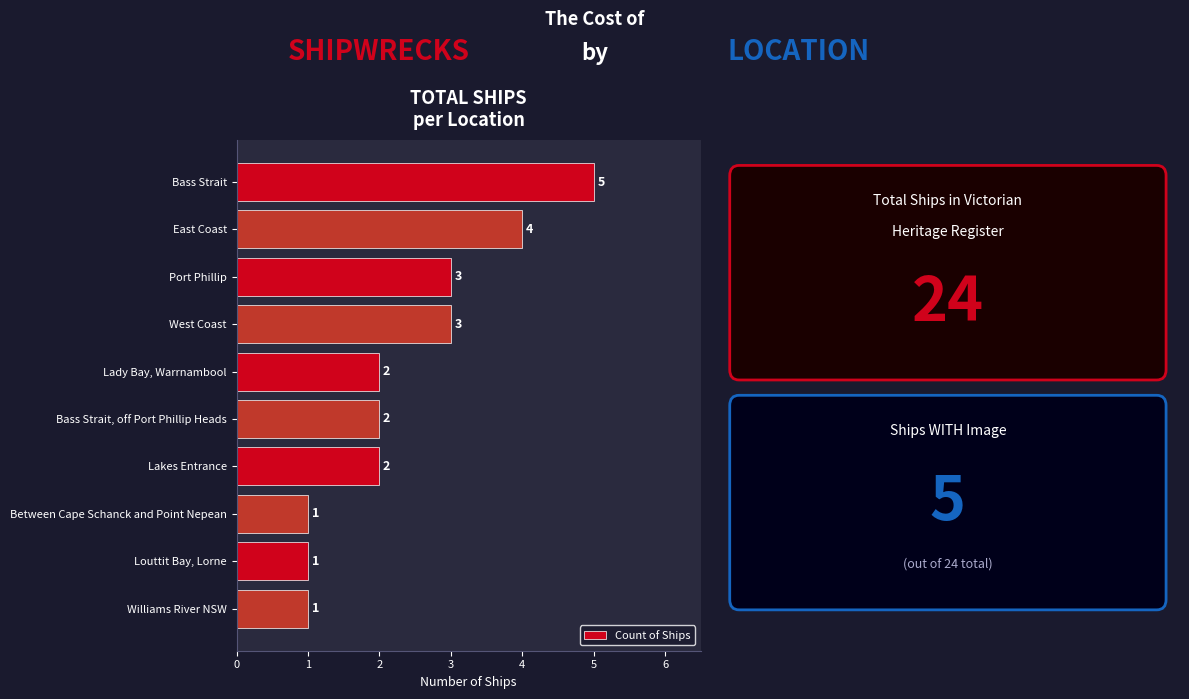

What is the ratio of the value at Bass Strait, off Port Phillip Heads to the value at Lakes Entrance?

1.0